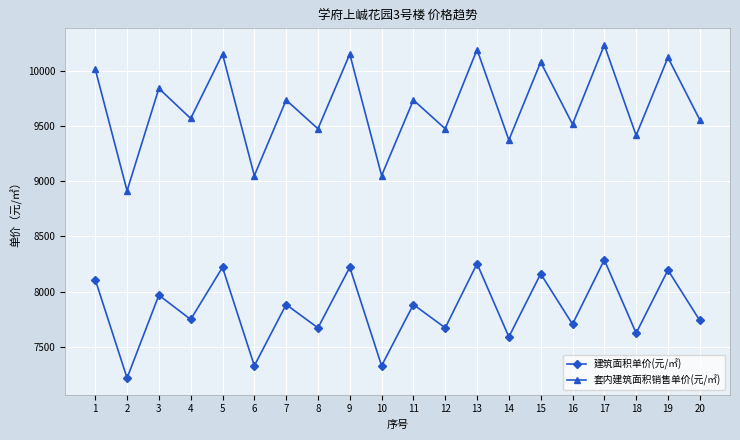

True or false: 套内建筑面积销售单价(元/㎡) and 建筑面积单价(元/㎡) intersect in this chart.

False